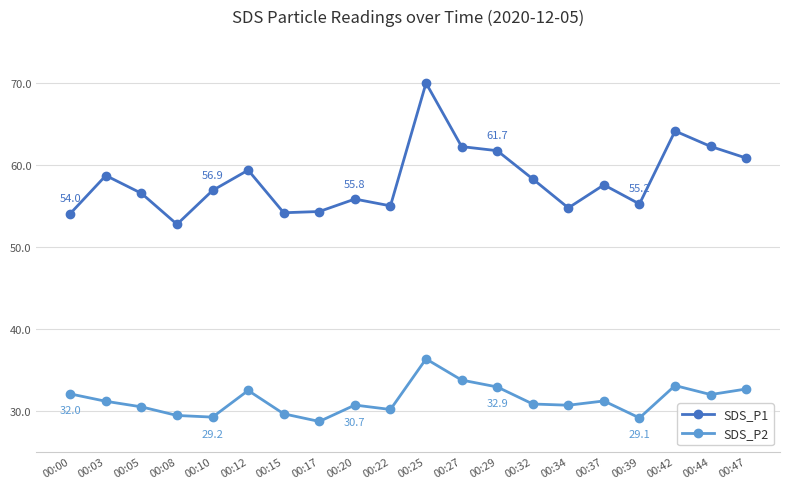

True or false: SDS_P2 and SDS_P1 intersect in this chart.

False